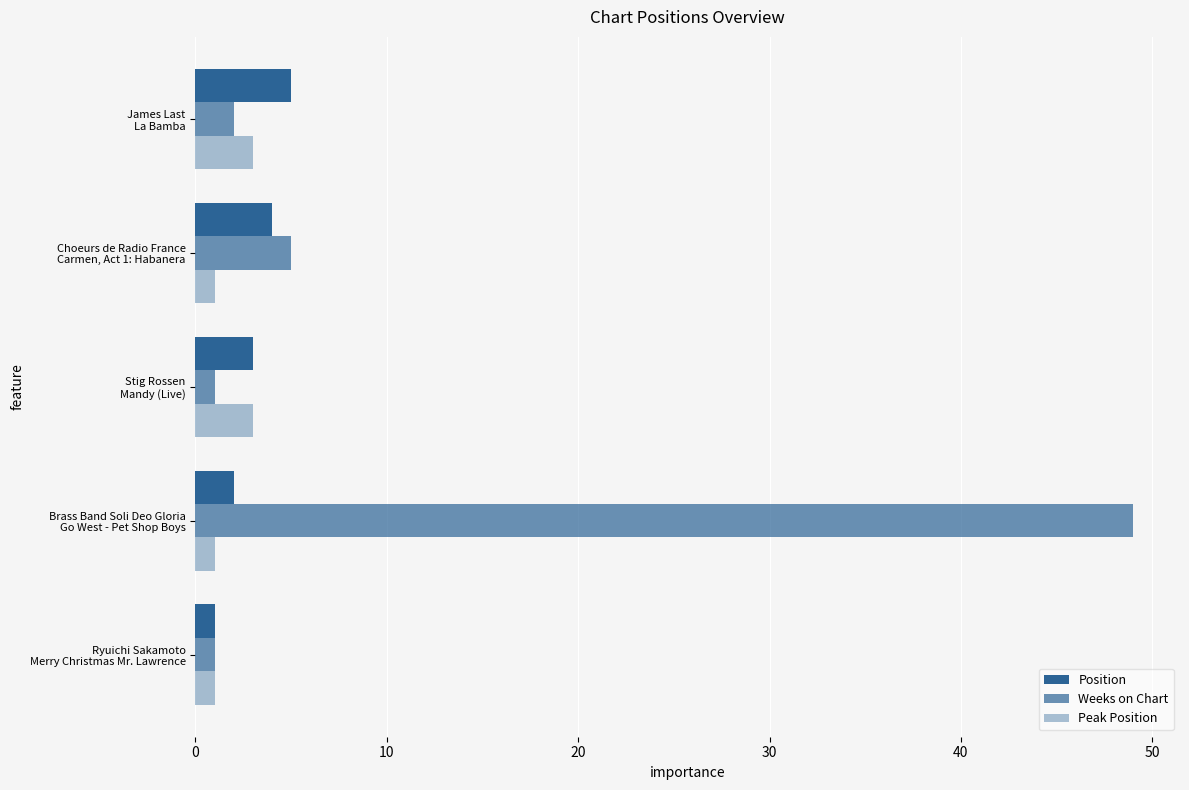

Which series has the largest range (max minus min)?

Weeks on Chart